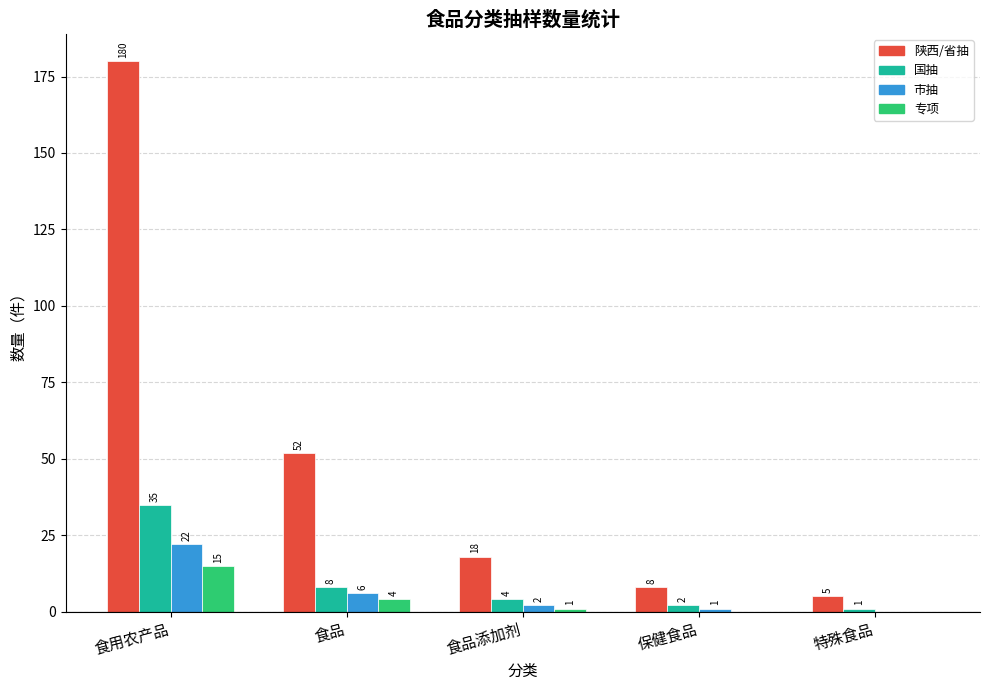

What is the sum of the 陕西/省抽 values at 食用农产品 and 食品添加剂?

198